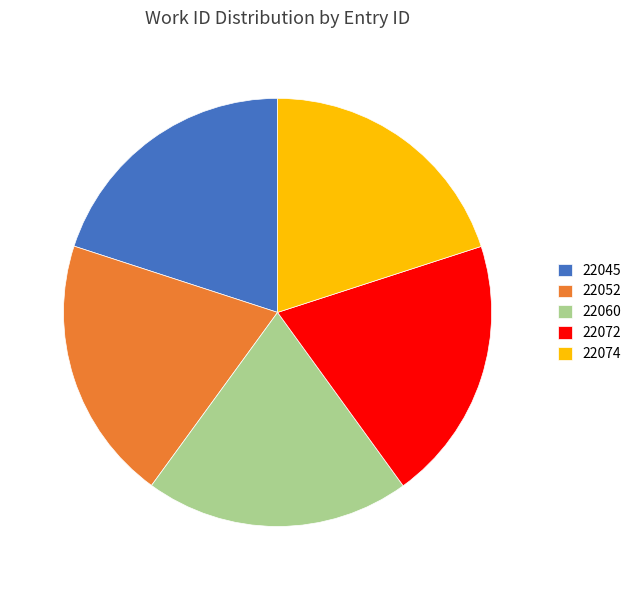

The 22072 slice represents 15% of the pie. True or false?

False